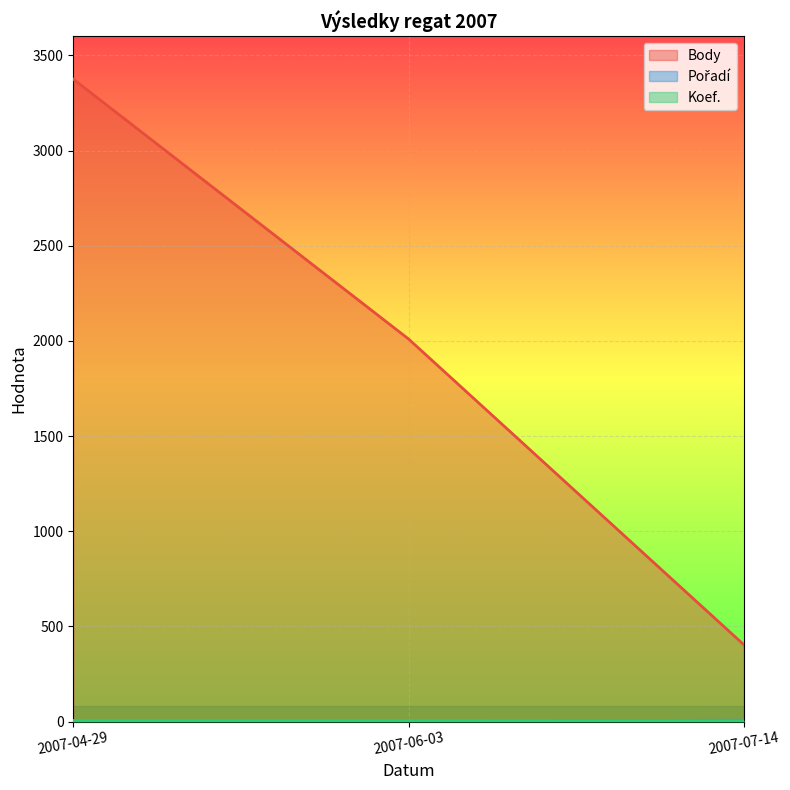

What is the difference between the maximum and minimum values in the Pořadí series?

4